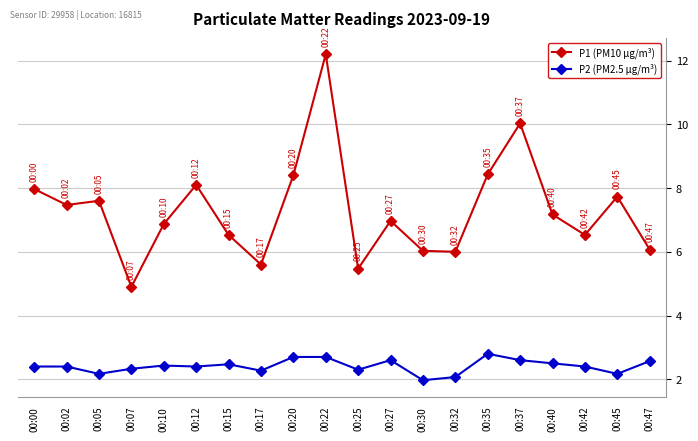

At which label does P2 (PM2.5 µg/m³) first exceed 2?

00:00